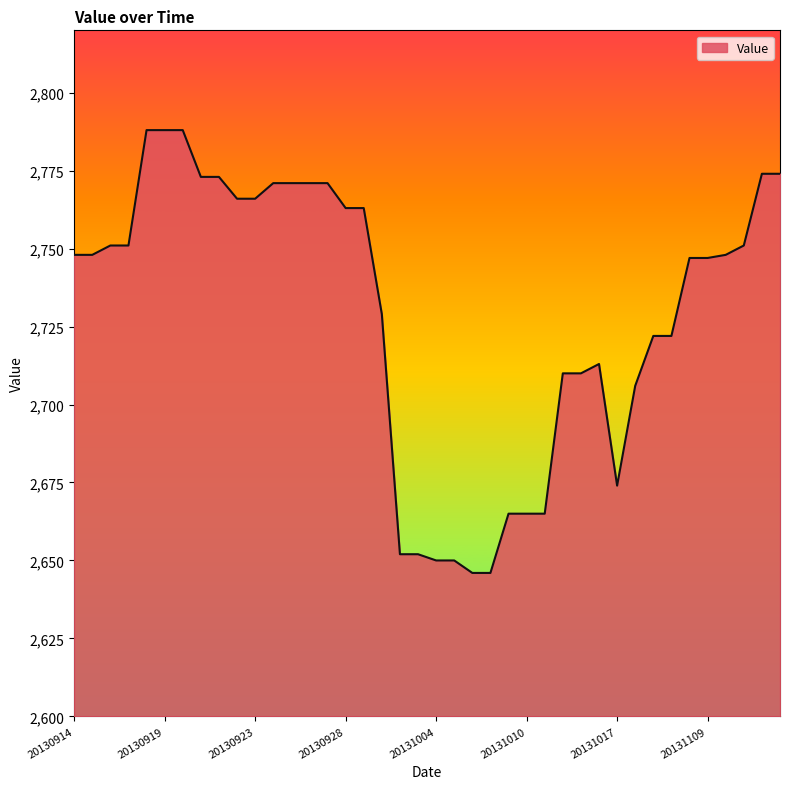

What is the difference between the maximum and minimum values?

142